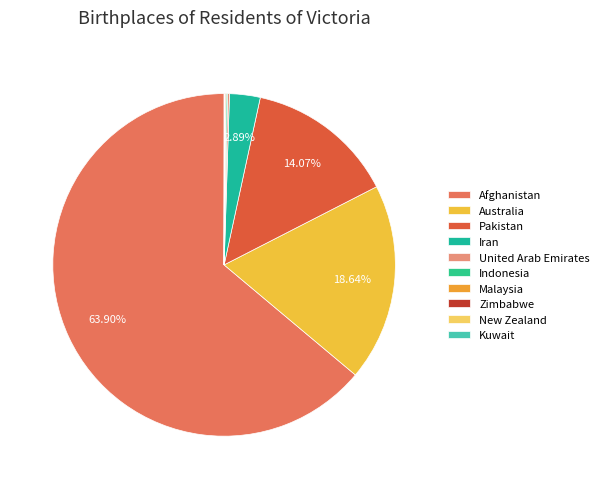

What is the ratio of the value at Iran to the value at Australia?

0.2